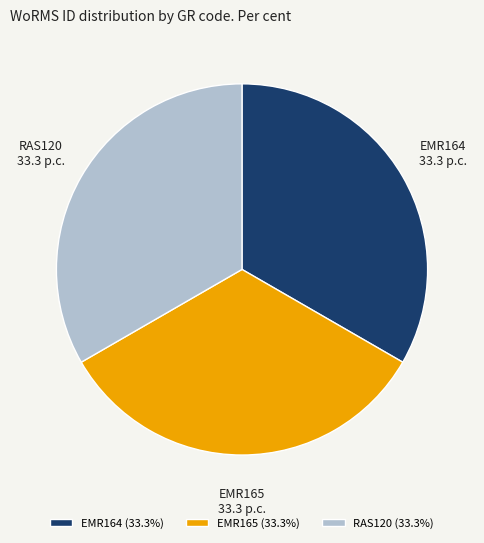

What is the ratio of the value at EMR165 to the value at RAS120?

1.0